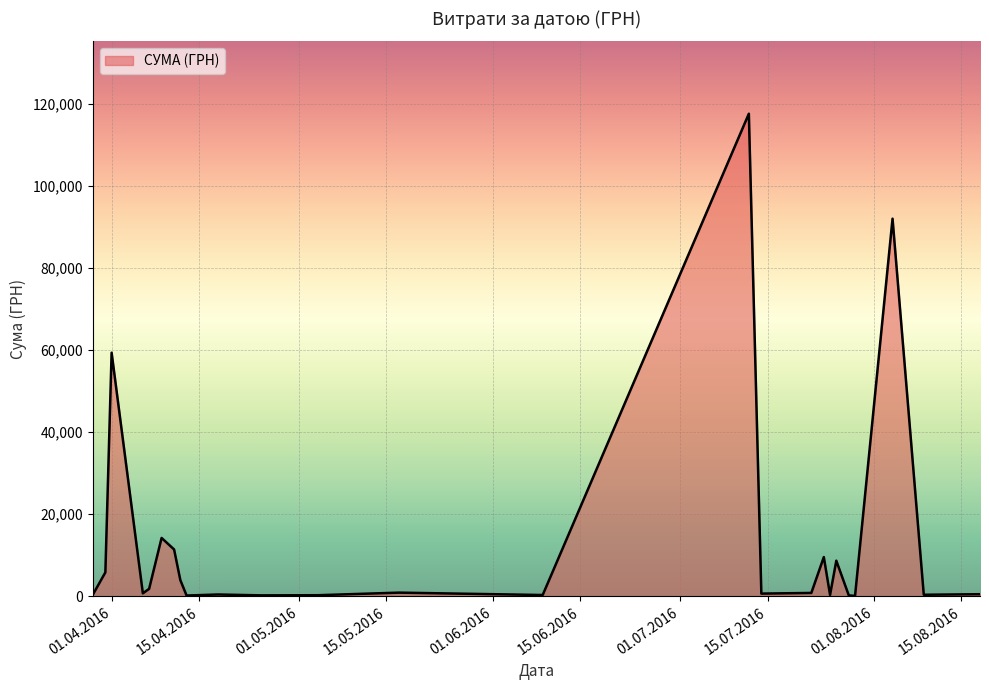

What is the maximum value shown in the chart?

117568.8